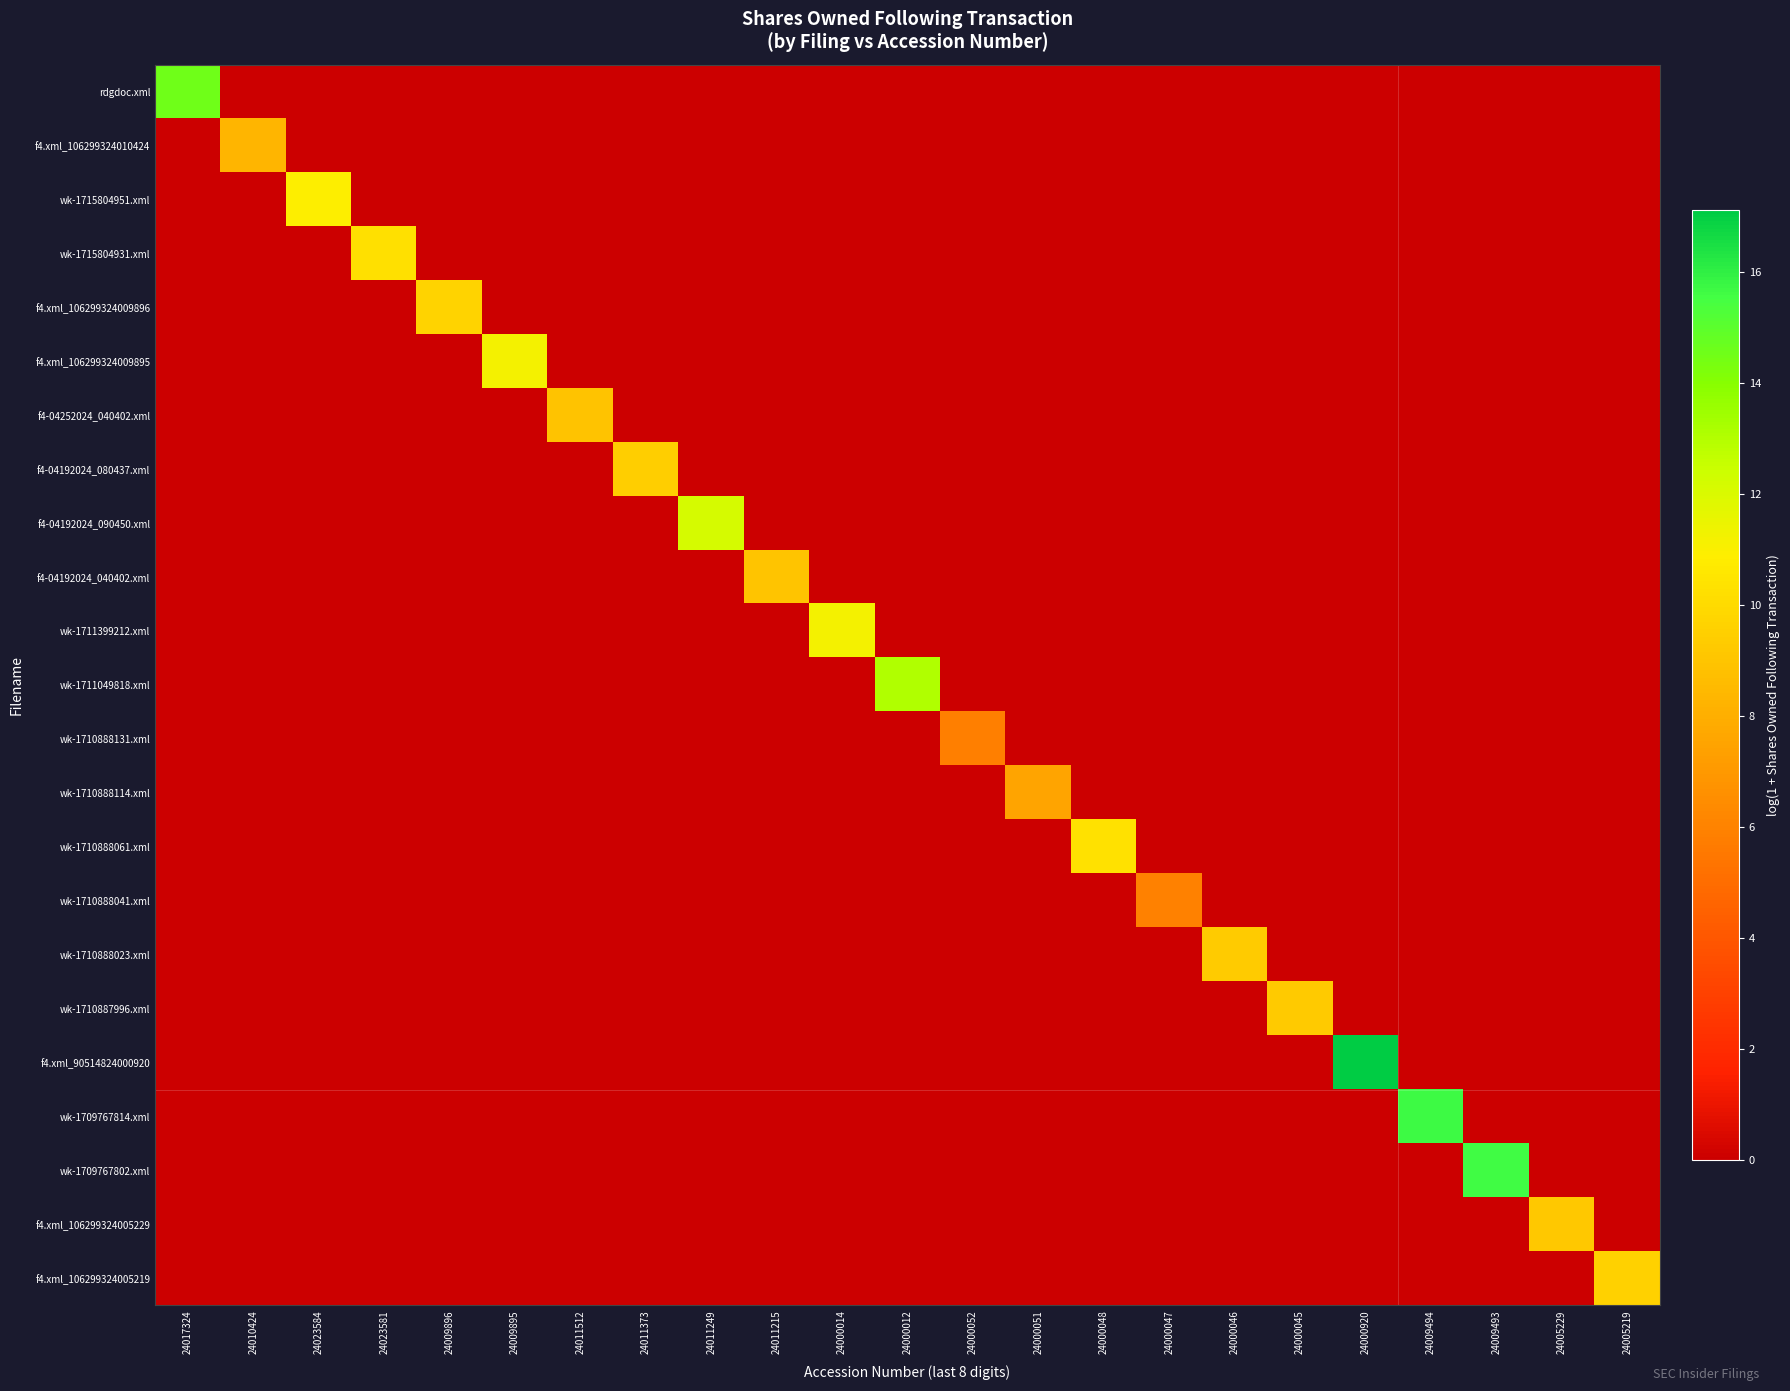

Reading left to right, extract all data points from this chart.

rdgdoc.xml: 24017324=14.5	24010424=0.0	24023584=0.0	24023581=0.0	24009896=0.0	24009895=0.0	24011512=0.0	24011373=0.0	24011249=0.0	24011215=0.0	24000014=0.0	24000012=0.0	24000052=0.0	24000051=0.0	24000048=0.0	24000047=0.0	24000046=0.0	24000045=0.0	24000920=0.0	24009494=0.0	24009493=0.0	24005229=0.0	24005219=0.0
f4.xml_106299324010424: 24017324=0.0	24010424=8.3	24023584=0.0	24023581=0.0	24009896=0.0	24009895=0.0	24011512=0.0	24011373=0.0	24011249=0.0	24011215=0.0	24000014=0.0	24000012=0.0	24000052=0.0	24000051=0.0	24000048=0.0	24000047=0.0	24000046=0.0	24000045=0.0	24000920=0.0	24009494=0.0	24009493=0.0	24005229=0.0	24005219=0.0
wk-1715804951.xml: 24017324=0.0	24010424=0.0	24023584=10.9	24023581=0.0	24009896=0.0	24009895=0.0	24011512=0.0	24011373=0.0	24011249=0.0	24011215=0.0	24000014=0.0	24000012=0.0	24000052=0.0	24000051=0.0	24000048=0.0	24000047=0.0	24000046=0.0	24000045=0.0	24000920=0.0	24009494=0.0	24009493=0.0	24005229=0.0	24005219=0.0
wk-1715804931.xml: 24017324=0.0	24010424=0.0	24023584=0.0	24023581=10.3	24009896=0.0	24009895=0.0	24011512=0.0	24011373=0.0	24011249=0.0	24011215=0.0	24000014=0.0	24000012=0.0	24000052=0.0	24000051=0.0	24000048=0.0	24000047=0.0	24000046=0.0	24000045=0.0	24000920=0.0	24009494=0.0	24009493=0.0	24005229=0.0	24005219=0.0
f4.xml_106299324009896: 24017324=0.0	24010424=0.0	24023584=0.0	24023581=0.0	24009896=9.7	24009895=0.0	24011512=0.0	24011373=0.0	24011249=0.0	24011215=0.0	24000014=0.0	24000012=0.0	24000052=0.0	24000051=0.0	24000048=0.0	24000047=0.0	24000046=0.0	24000045=0.0	24000920=0.0	24009494=0.0	24009493=0.0	24005229=0.0	24005219=0.0
f4.xml_106299324009895: 24017324=0.0	24010424=0.0	24023584=0.0	24023581=0.0	24009896=0.0	24009895=11.2	24011512=0.0	24011373=0.0	24011249=0.0	24011215=0.0	24000014=0.0	24000012=0.0	24000052=0.0	24000051=0.0	24000048=0.0	24000047=0.0	24000046=0.0	24000045=0.0	24000920=0.0	24009494=0.0	24009493=0.0	24005229=0.0	24005219=0.0
f4-04252024_040402.xml: 24017324=0.0	24010424=0.0	24023584=0.0	24023581=0.0	24009896=0.0	24009895=0.0	24011512=8.9	24011373=0.0	24011249=0.0	24011215=0.0	24000014=0.0	24000012=0.0	24000052=0.0	24000051=0.0	24000048=0.0	24000047=0.0	24000046=0.0	24000045=0.0	24000920=0.0	24009494=0.0	24009493=0.0	24005229=0.0	24005219=0.0
f4-04192024_080437.xml: 24017324=0.0	24010424=0.0	24023584=0.0	24023581=0.0	24009896=0.0	24009895=0.0	24011512=0.0	24011373=9.4	24011249=0.0	24011215=0.0	24000014=0.0	24000012=0.0	24000052=0.0	24000051=0.0	24000048=0.0	24000047=0.0	24000046=0.0	24000045=0.0	24000920=0.0	24009494=0.0	24009493=0.0	24005229=0.0	24005219=0.0
f4-04192024_090450.xml: 24017324=0.0	24010424=0.0	24023584=0.0	24023581=0.0	24009896=0.0	24009895=0.0	24011512=0.0	24011373=0.0	24011249=12.2	24011215=0.0	24000014=0.0	24000012=0.0	24000052=0.0	24000051=0.0	24000048=0.0	24000047=0.0	24000046=0.0	24000045=0.0	24000920=0.0	24009494=0.0	24009493=0.0	24005229=0.0	24005219=0.0
f4-04192024_040402.xml: 24017324=0.0	24010424=0.0	24023584=0.0	24023581=0.0	24009896=0.0	24009895=0.0	24011512=0.0	24011373=0.0	24011249=0.0	24011215=9.0	24000014=0.0	24000012=0.0	24000052=0.0	24000051=0.0	24000048=0.0	24000047=0.0	24000046=0.0	24000045=0.0	24000920=0.0	24009494=0.0	24009493=0.0	24005229=0.0	24005219=0.0
wk-1711399212.xml: 24017324=0.0	24010424=0.0	24023584=0.0	24023581=0.0	24009896=0.0	24009895=0.0	24011512=0.0	24011373=0.0	24011249=0.0	24011215=0.0	24000014=11.2	24000012=0.0	24000052=0.0	24000051=0.0	24000048=0.0	24000047=0.0	24000046=0.0	24000045=0.0	24000920=0.0	24009494=0.0	24009493=0.0	24005229=0.0	24005219=0.0
wk-1711049818.xml: 24017324=0.0	24010424=0.0	24023584=0.0	24023581=0.0	24009896=0.0	24009895=0.0	24011512=0.0	24011373=0.0	24011249=0.0	24011215=0.0	24000014=0.0	24000012=13.1	24000052=0.0	24000051=0.0	24000048=0.0	24000047=0.0	24000046=0.0	24000045=0.0	24000920=0.0	24009494=0.0	24009493=0.0	24005229=0.0	24005219=0.0
wk-1710888131.xml: 24017324=0.0	24010424=0.0	24023584=0.0	24023581=0.0	24009896=0.0	24009895=0.0	24011512=0.0	24011373=0.0	24011249=0.0	24011215=0.0	24000014=0.0	24000012=0.0	24000052=5.9	24000051=0.0	24000048=0.0	24000047=0.0	24000046=0.0	24000045=0.0	24000920=0.0	24009494=0.0	24009493=0.0	24005229=0.0	24005219=0.0
wk-1710888114.xml: 24017324=0.0	24010424=0.0	24023584=0.0	24023581=0.0	24009896=0.0	24009895=0.0	24011512=0.0	24011373=0.0	24011249=0.0	24011215=0.0	24000014=0.0	24000012=0.0	24000052=0.0	24000051=7.5	24000048=0.0	24000047=0.0	24000046=0.0	24000045=0.0	24000920=0.0	24009494=0.0	24009493=0.0	24005229=0.0	24005219=0.0
wk-1710888061.xml: 24017324=0.0	24010424=0.0	24023584=0.0	24023581=0.0	24009896=0.0	24009895=0.0	24011512=0.0	24011373=0.0	24011249=0.0	24011215=0.0	24000014=0.0	24000012=0.0	24000052=0.0	24000051=0.0	24000048=10.3	24000047=0.0	24000046=0.0	24000045=0.0	24000920=0.0	24009494=0.0	24009493=0.0	24005229=0.0	24005219=0.0
wk-1710888041.xml: 24017324=0.0	24010424=0.0	24023584=0.0	24023581=0.0	24009896=0.0	24009895=0.0	24011512=0.0	24011373=0.0	24011249=0.0	24011215=0.0	24000014=0.0	24000012=0.0	24000052=0.0	24000051=0.0	24000048=0.0	24000047=5.9	24000046=0.0	24000045=0.0	24000920=0.0	24009494=0.0	24009493=0.0	24005229=0.0	24005219=0.0
wk-1710888023.xml: 24017324=0.0	24010424=0.0	24023584=0.0	24023581=0.0	24009896=0.0	24009895=0.0	24011512=0.0	24011373=0.0	24011249=0.0	24011215=0.0	24000014=0.0	24000012=0.0	24000052=0.0	24000051=0.0	24000048=0.0	24000047=0.0	24000046=9.3	24000045=0.0	24000920=0.0	24009494=0.0	24009493=0.0	24005229=0.0	24005219=0.0
wk-1710887996.xml: 24017324=0.0	24010424=0.0	24023584=0.0	24023581=0.0	24009896=0.0	24009895=0.0	24011512=0.0	24011373=0.0	24011249=0.0	24011215=0.0	24000014=0.0	24000012=0.0	24000052=0.0	24000051=0.0	24000048=0.0	24000047=0.0	24000046=0.0	24000045=9.3	24000920=0.0	24009494=0.0	24009493=0.0	24005229=0.0	24005219=0.0
f4.xml_90514824000920: 24017324=0.0	24010424=0.0	24023584=0.0	24023581=0.0	24009896=0.0	24009895=0.0	24011512=0.0	24011373=0.0	24011249=0.0	24011215=0.0	24000014=0.0	24000012=0.0	24000052=0.0	24000051=0.0	24000048=0.0	24000047=0.0	24000046=0.0	24000045=0.0	24000920=17.1	24009494=0.0	24009493=0.0	24005229=0.0	24005219=0.0
wk-1709767814.xml: 24017324=0.0	24010424=0.0	24023584=0.0	24023581=0.0	24009896=0.0	24009895=0.0	24011512=0.0	24011373=0.0	24011249=0.0	24011215=0.0	24000014=0.0	24000012=0.0	24000052=0.0	24000051=0.0	24000048=0.0	24000047=0.0	24000046=0.0	24000045=0.0	24000920=0.0	24009494=15.7	24009493=0.0	24005229=0.0	24005219=0.0
wk-1709767802.xml: 24017324=0.0	24010424=0.0	24023584=0.0	24023581=0.0	24009896=0.0	24009895=0.0	24011512=0.0	24011373=0.0	24011249=0.0	24011215=0.0	24000014=0.0	24000012=0.0	24000052=0.0	24000051=0.0	24000048=0.0	24000047=0.0	24000046=0.0	24000045=0.0	24000920=0.0	24009494=0.0	24009493=15.6	24005229=0.0	24005219=0.0
f4.xml_106299324005229: 24017324=0.0	24010424=0.0	24023584=0.0	24023581=0.0	24009896=0.0	24009895=0.0	24011512=0.0	24011373=0.0	24011249=0.0	24011215=0.0	24000014=0.0	24000012=0.0	24000052=0.0	24000051=0.0	24000048=0.0	24000047=0.0	24000046=0.0	24000045=0.0	24000920=0.0	24009494=0.0	24009493=0.0	24005229=9.2	24005219=0.0
f4.xml_106299324005219: 24017324=0.0	24010424=0.0	24023584=0.0	24023581=0.0	24009896=0.0	24009895=0.0	24011512=0.0	24011373=0.0	24011249=0.0	24011215=0.0	24000014=0.0	24000012=0.0	24000052=0.0	24000051=0.0	24000048=0.0	24000047=0.0	24000046=0.0	24000045=0.0	24000920=0.0	24009494=0.0	24009493=0.0	24005229=0.0	24005219=9.6